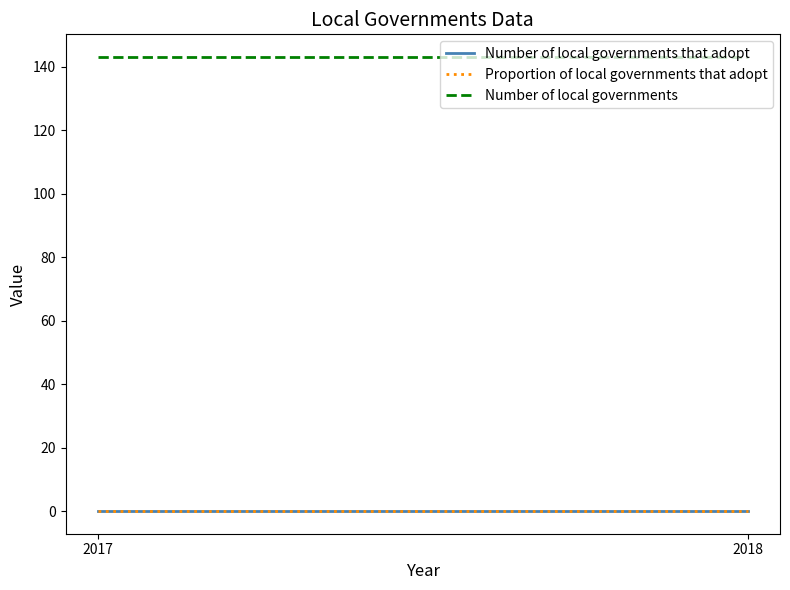

Reading left to right, transcribe all the data shown in this chart.

Number of local governments that adopt: 0	0
Proportion of local governments that adopt: 0	0
Number of local governments: 143	143